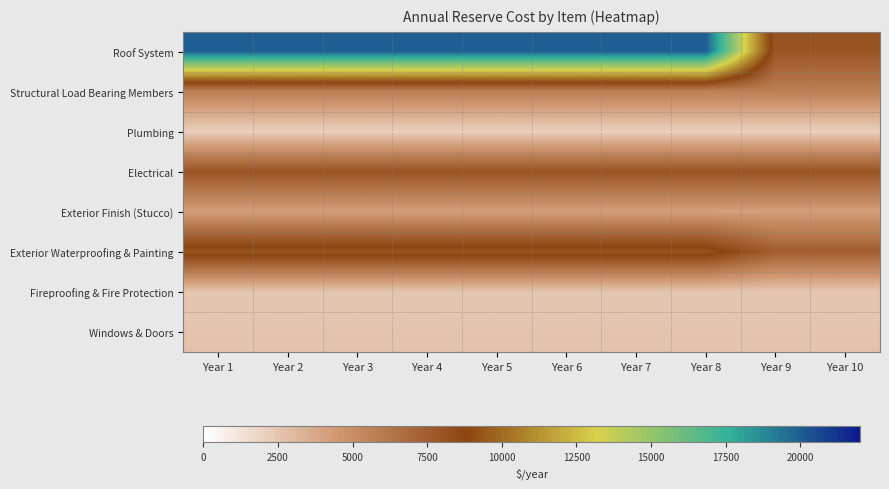

Reading left to right, what are all the values shown in this chart?

Roof System: Year 1=20000.0	Year 2=20000.0	Year 3=20000.0	Year 4=20000.0	Year 5=20000.0	Year 6=20000.0	Year 7=20000.0	Year 8=20000.0	Year 9=8000.0	Year 10=8000.0
Structural Load Bearing Members: Year 1=5750.0	Year 2=5750.0	Year 3=5750.0	Year 4=5750.0	Year 5=5750.0	Year 6=5750.0	Year 7=5750.0	Year 8=5750.0	Year 9=5750.0	Year 10=5750.0
Plumbing: Year 1=2100.0	Year 2=2100.0	Year 3=2100.0	Year 4=2100.0	Year 5=2100.0	Year 6=2100.0	Year 7=2100.0	Year 8=2100.0	Year 9=2100.0	Year 10=2100.0
Electrical: Year 1=8000.0	Year 2=8000.0	Year 3=8000.0	Year 4=8000.0	Year 5=8000.0	Year 6=8000.0	Year 7=8000.0	Year 8=8000.0	Year 9=8000.0	Year 10=8000.0
Exterior Finish (Stucco): Year 1=4166.7	Year 2=4166.7	Year 3=4166.7	Year 4=4166.7	Year 5=4166.7	Year 6=4166.7	Year 7=4166.7	Year 8=4166.7	Year 9=4166.7	Year 10=4166.7
Exterior Waterproofing & Painting: Year 1=9375.0	Year 2=9375.0	Year 3=9375.0	Year 4=9375.0	Year 5=9375.0	Year 6=9375.0	Year 7=9375.0	Year 8=9375.0	Year 9=7500.0	Year 10=7500.0
Fireproofing & Fire Protection: Year 1=2500.0	Year 2=2500.0	Year 3=2500.0	Year 4=2500.0	Year 5=2500.0	Year 6=2500.0	Year 7=2500.0	Year 8=2500.0	Year 9=2500.0	Year 10=2500.0
Windows & Doors: Year 1=2583.3	Year 2=2583.3	Year 3=2583.3	Year 4=2583.3	Year 5=2583.3	Year 6=2583.3	Year 7=2583.3	Year 8=2583.3	Year 9=2583.3	Year 10=2583.3